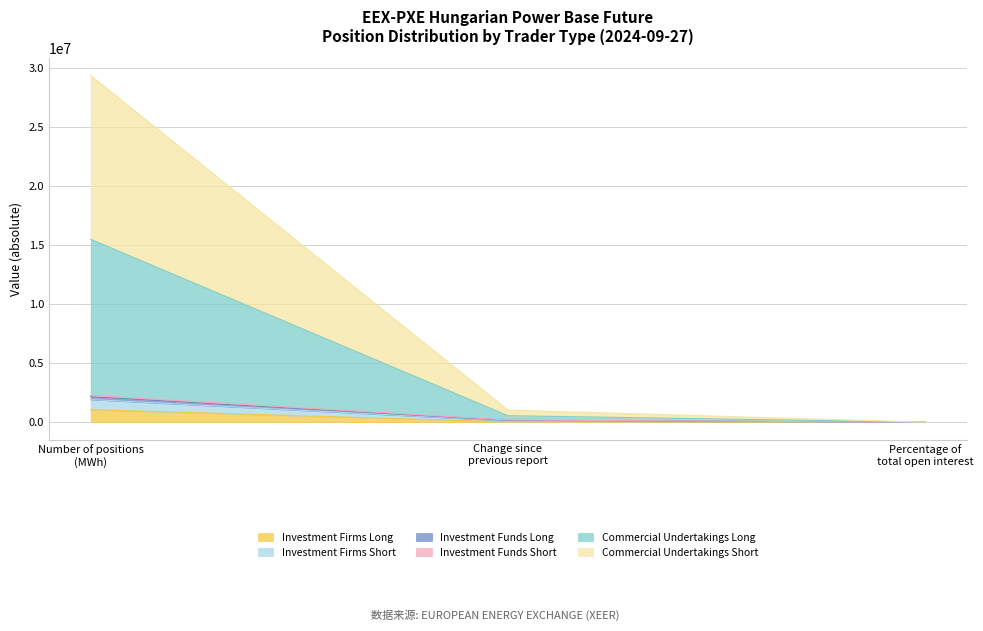

Which has a higher value, Percentage of total open interest or Number of positions (MWh)?

Number of positions (MWh)